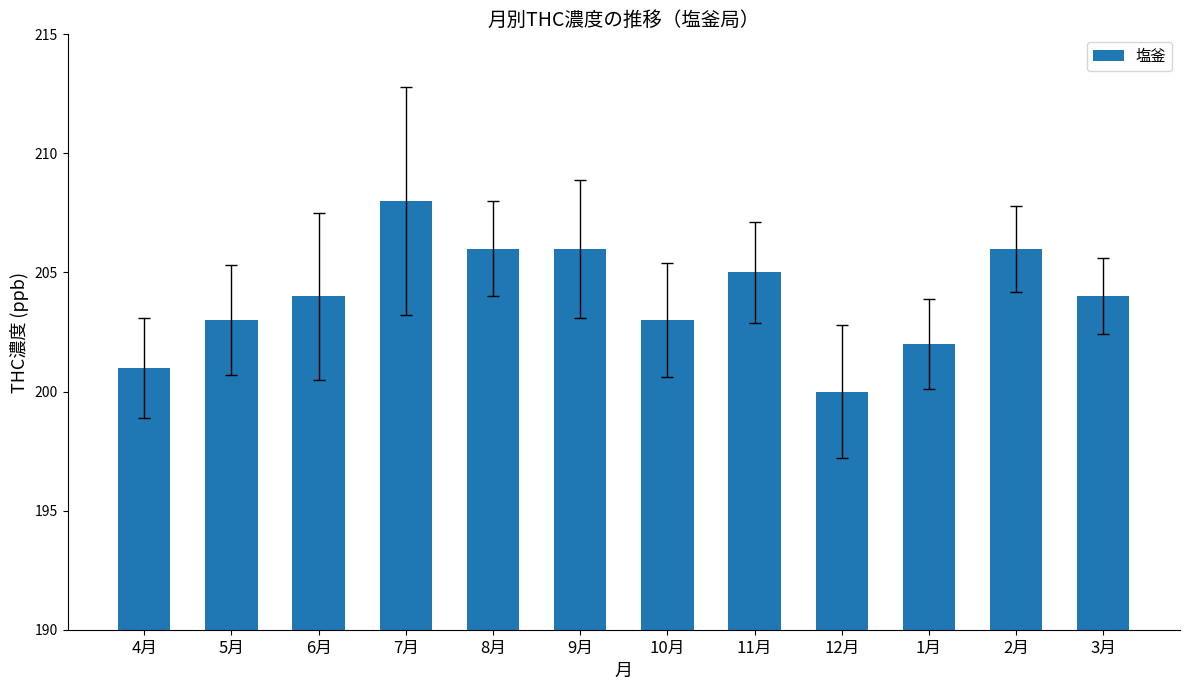

What is the label of the 10th bar from the left?

1月